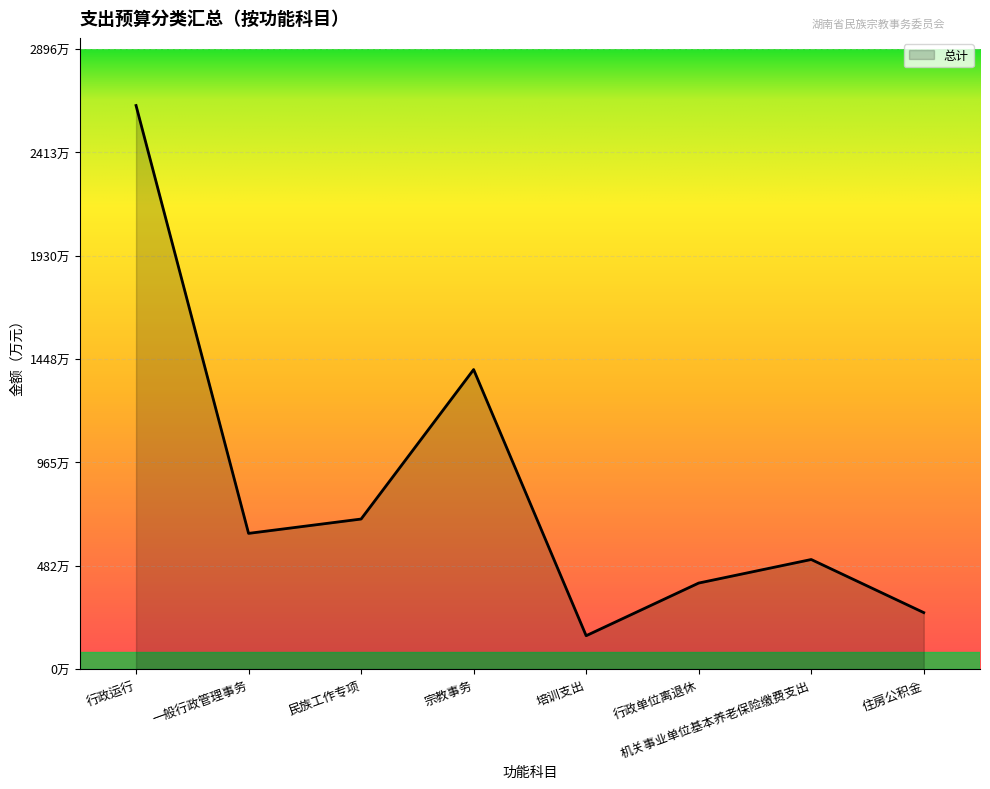

Does the chart display data point markers on the line(s)?

No